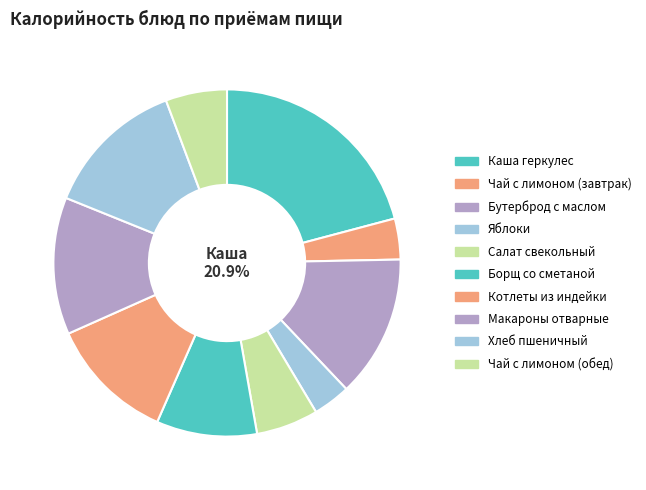

What portion of the pie excludes Хлеб пшеничный?

86.8%